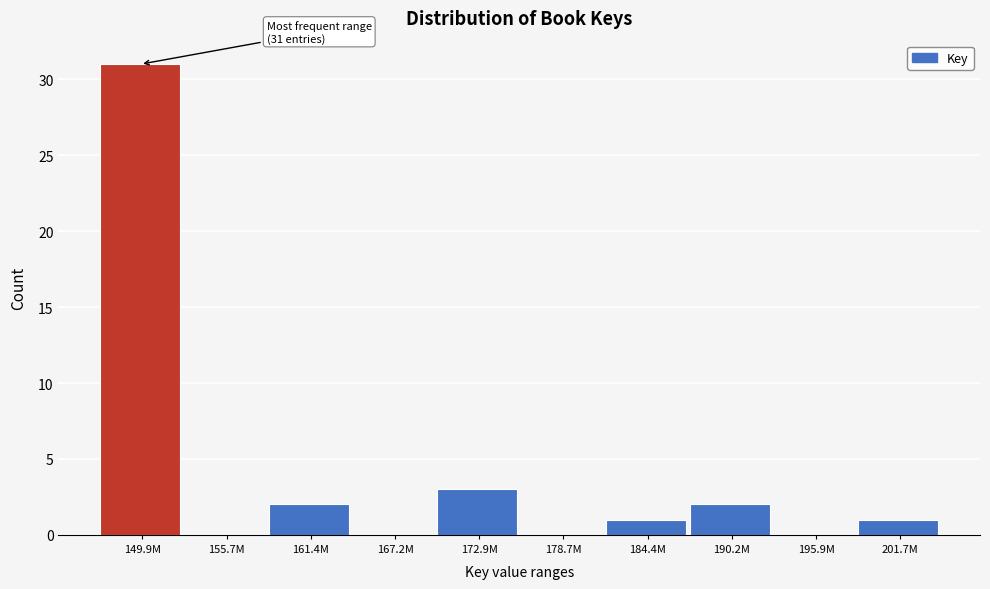

Reading right to left, list all the values displayed in this chart.

201.7M=1	195.9M=0	190.2M=2	184.4M=1	178.7M=0	172.9M=3	167.2M=0	161.4M=2	155.7M=0	149.9M=31